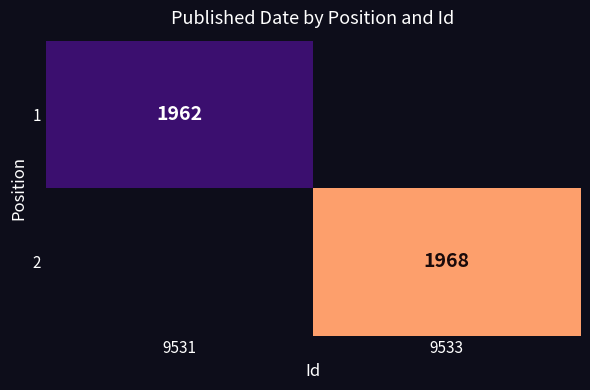

Between 9531 and 9533, which is larger?

9533